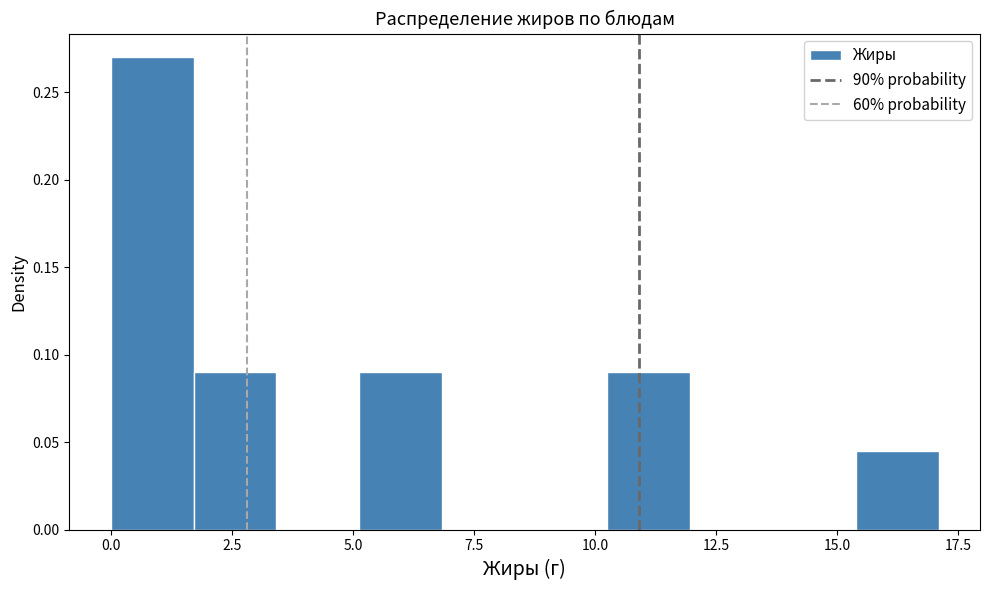

Around what value on the x-axis is the tallest bar? Give the approximate position of its centre, as read against the axis.

1.0